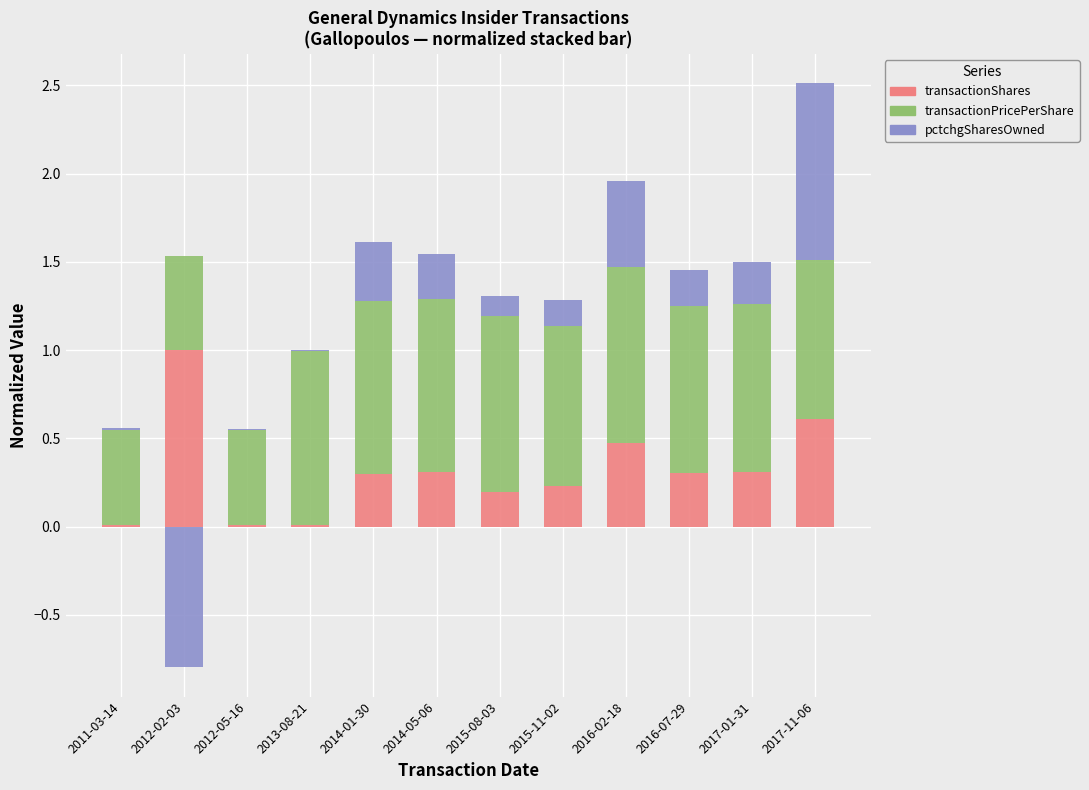

What is the difference between the transactionShares values at 2012-05-16 and 2016-07-29?

0.3